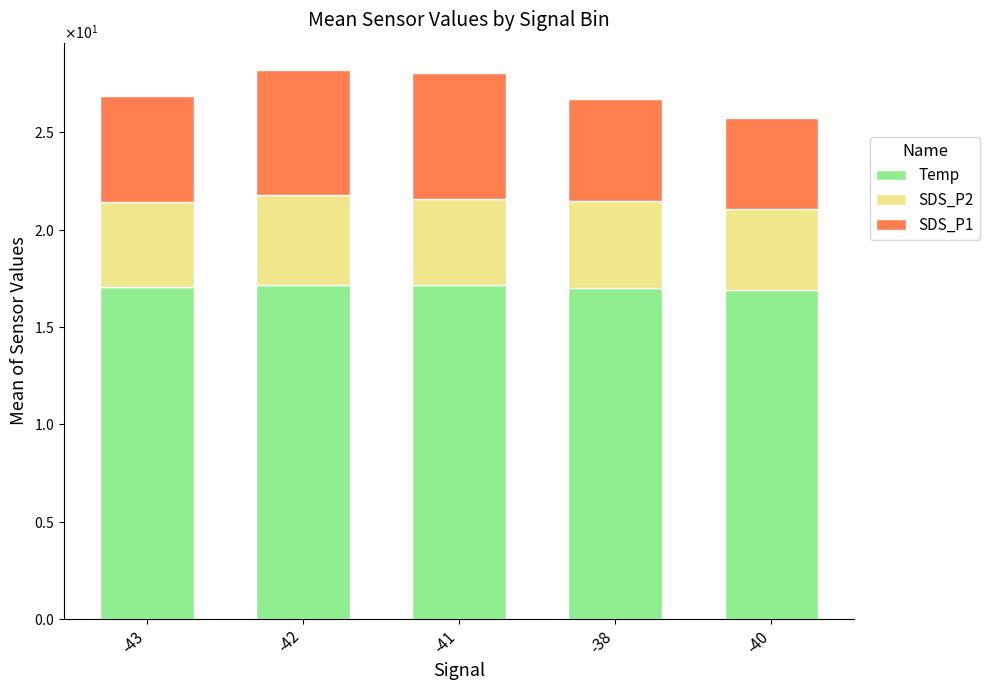

Is it true that SDS_P1 equals 6.4 at -42?

True